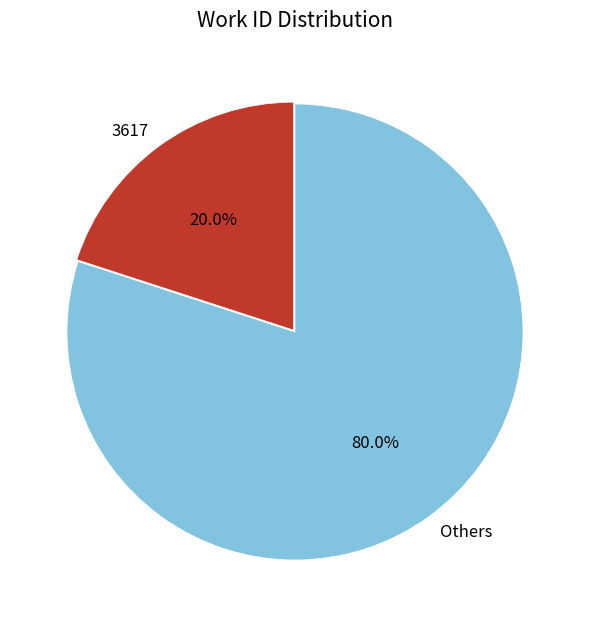

Does any single category account for the majority?

Yes